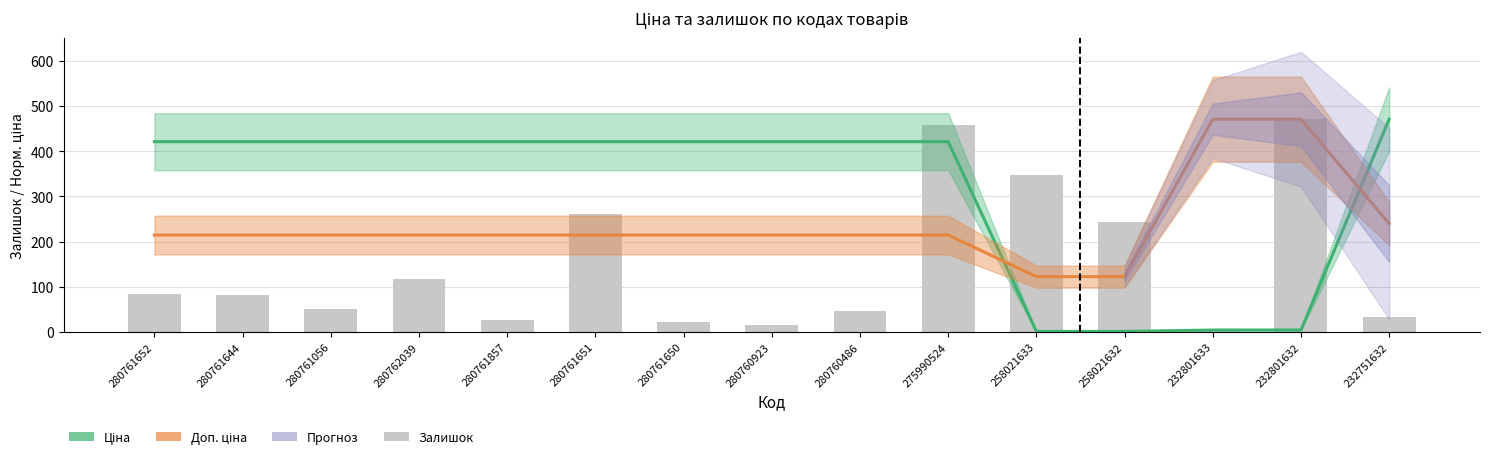

What is the total value across all series at 280760923?

651.6